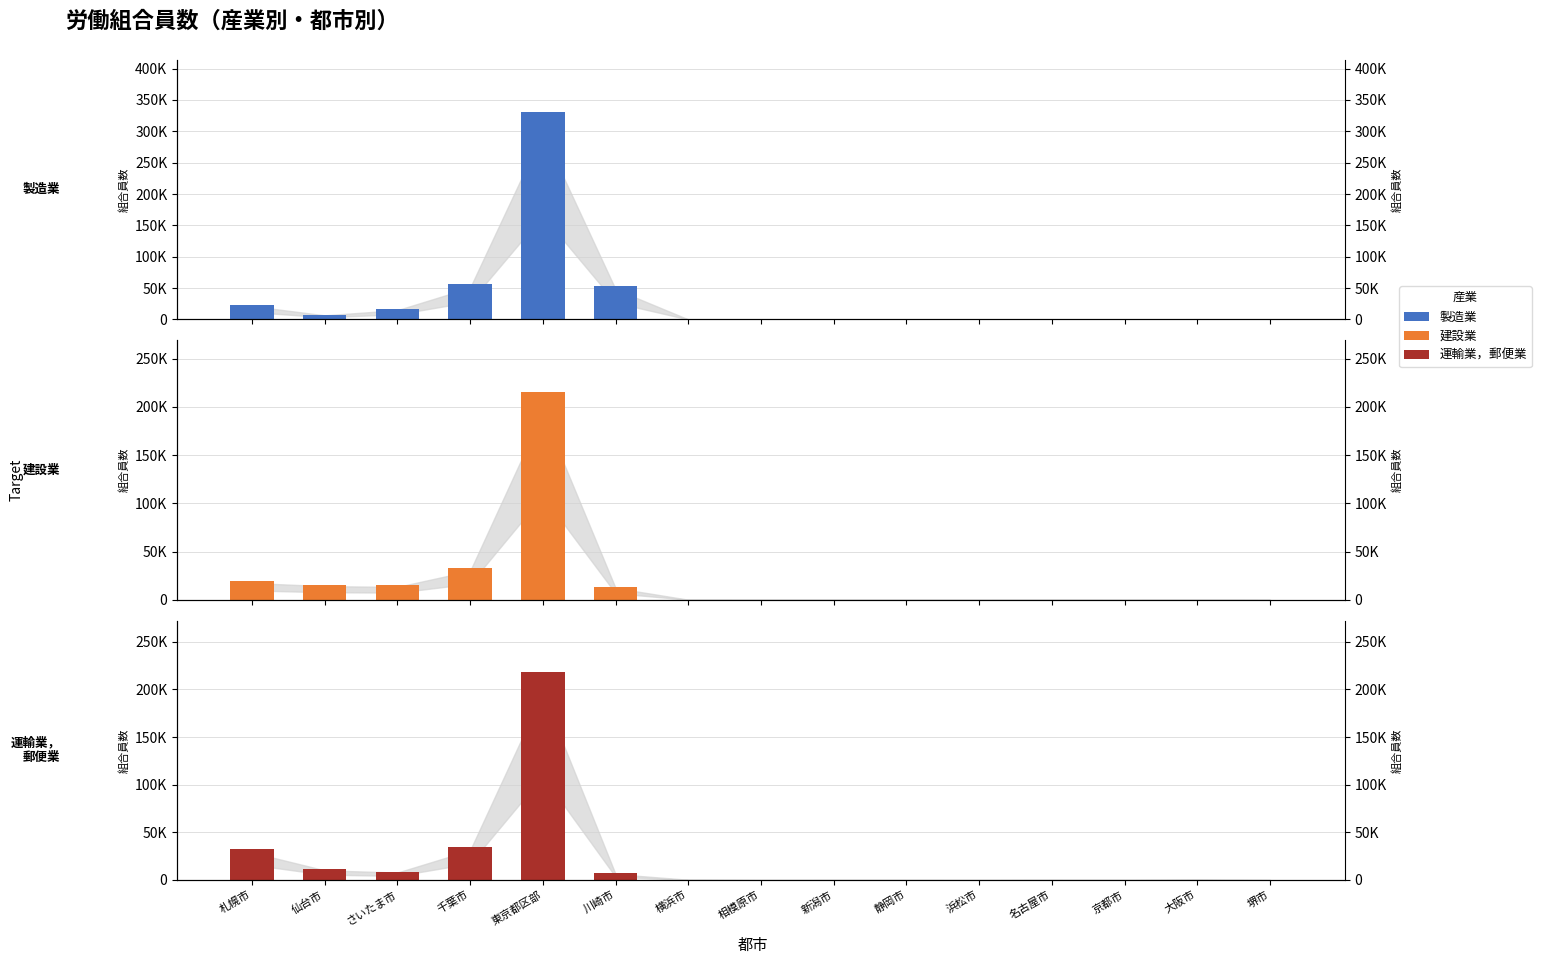

What are all the series names shown in the legend?

製造業, 建設業, 運輸業，郵便業